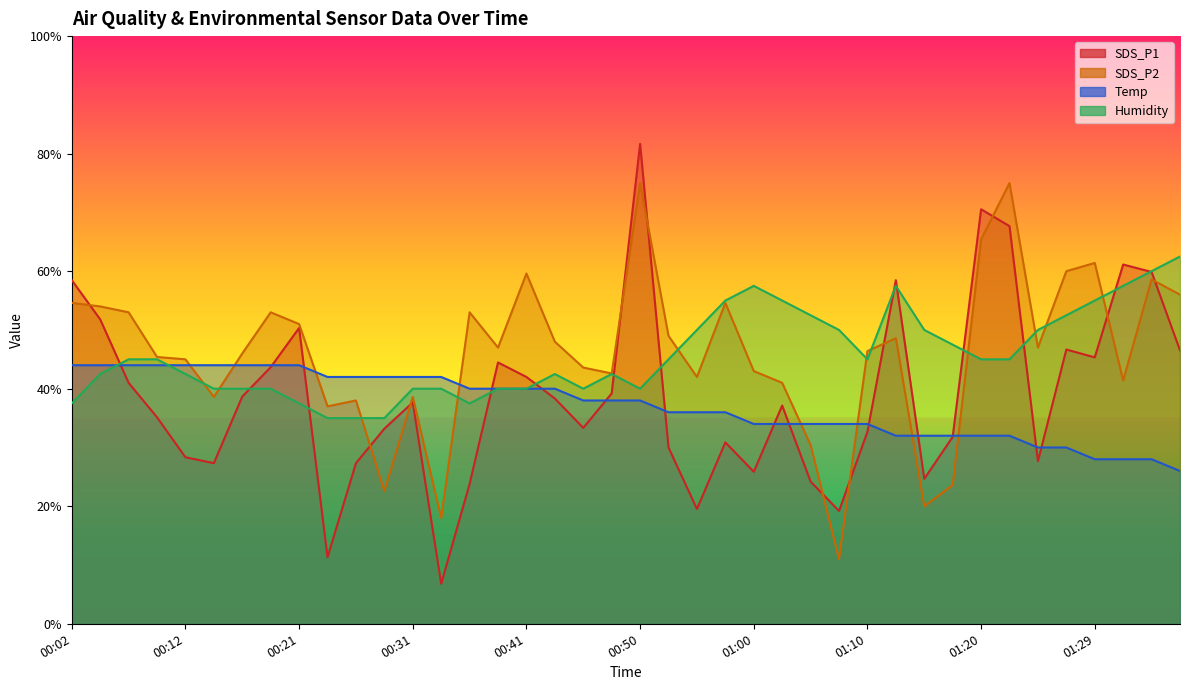

Reading left to right, transcribe all the data shown in this chart.

SDS_P1: 00:02=58.5	00:04=51.8	00:07=41.0	00:09=35.1	00:12=28.3	00:14=27.3	00:16=38.7	00:19=43.7	00:21=50.3	00:24=11.3	00:26=27.3	00:29=33.2	00:31=37.7	00:33=6.8	00:36=23.8	00:38=44.5	00:41=42.0	00:43=38.3	00:46=33.3	00:48=39.2	00:50=81.7	00:53=30.0	00:55=19.5	00:58=30.9	01:00=25.9	01:03=37.1	01:05=24.2	01:07=19.2	01:10=32.7	01:12=58.5	01:15=24.7	01:17=31.8	01:20=70.5	01:22=67.7	01:25=27.7	01:27=46.7	01:29=45.3	01:32=61.1	01:34=59.9	01:37=46.5
SDS_P2: 00:02=54.6	00:04=54.0	00:07=53.0	00:09=45.4	00:12=45.0	00:14=38.6	00:16=46.0	00:19=53.0	00:21=51.0	00:24=37.0	00:26=38.0	00:29=22.6	00:31=38.6	00:33=18.0	00:36=53.0	00:38=47.0	00:41=59.6	00:43=48.0	00:46=43.6	00:48=42.6	00:50=75.0	00:53=49.0	00:55=42.0	00:58=54.6	01:00=43.0	01:03=41.0	01:05=30.4	01:07=11.0	01:10=46.4	01:12=48.6	01:15=20.0	01:17=23.6	01:20=65.4	01:22=75.0	01:25=47.0	01:27=60.0	01:29=61.4	01:32=41.4	01:34=58.6	01:37=56.0
Temp: 00:02=44.0	00:04=44.0	00:07=44.0	00:09=44.0	00:12=44.0	00:14=44.0	00:16=44.0	00:19=44.0	00:21=44.0	00:24=42.0	00:26=42.0	00:29=42.0	00:31=42.0	00:33=42.0	00:36=40.0	00:38=40.0	00:41=40.0	00:43=40.0	00:46=38.0	00:48=38.0	00:50=38.0	00:53=36.0	00:55=36.0	00:58=36.0	01:00=34.0	01:03=34.0	01:05=34.0	01:07=34.0	01:10=34.0	01:12=32.0	01:15=32.0	01:17=32.0	01:20=32.0	01:22=32.0	01:25=30.0	01:27=30.0	01:29=28.0	01:32=28.0	01:34=28.0	01:37=26.0
Humidity: 00:02=37.5	00:04=42.5	00:07=45.0	00:09=45.0	00:12=42.5	00:14=40.0	00:16=40.0	00:19=40.0	00:21=37.5	00:24=35.0	00:26=35.0	00:29=35.0	00:31=40.0	00:33=40.0	00:36=37.5	00:38=40.0	00:41=40.0	00:43=42.5	00:46=40.0	00:48=42.5	00:50=40.0	00:53=45.0	00:55=50.0	00:58=55.0	01:00=57.5	01:03=55.0	01:05=52.5	01:07=50.0	01:10=45.0	01:12=57.5	01:15=50.0	01:17=47.5	01:20=45.0	01:22=45.0	01:25=50.0	01:27=52.5	01:29=55.0	01:32=57.5	01:34=60.0	01:37=62.5